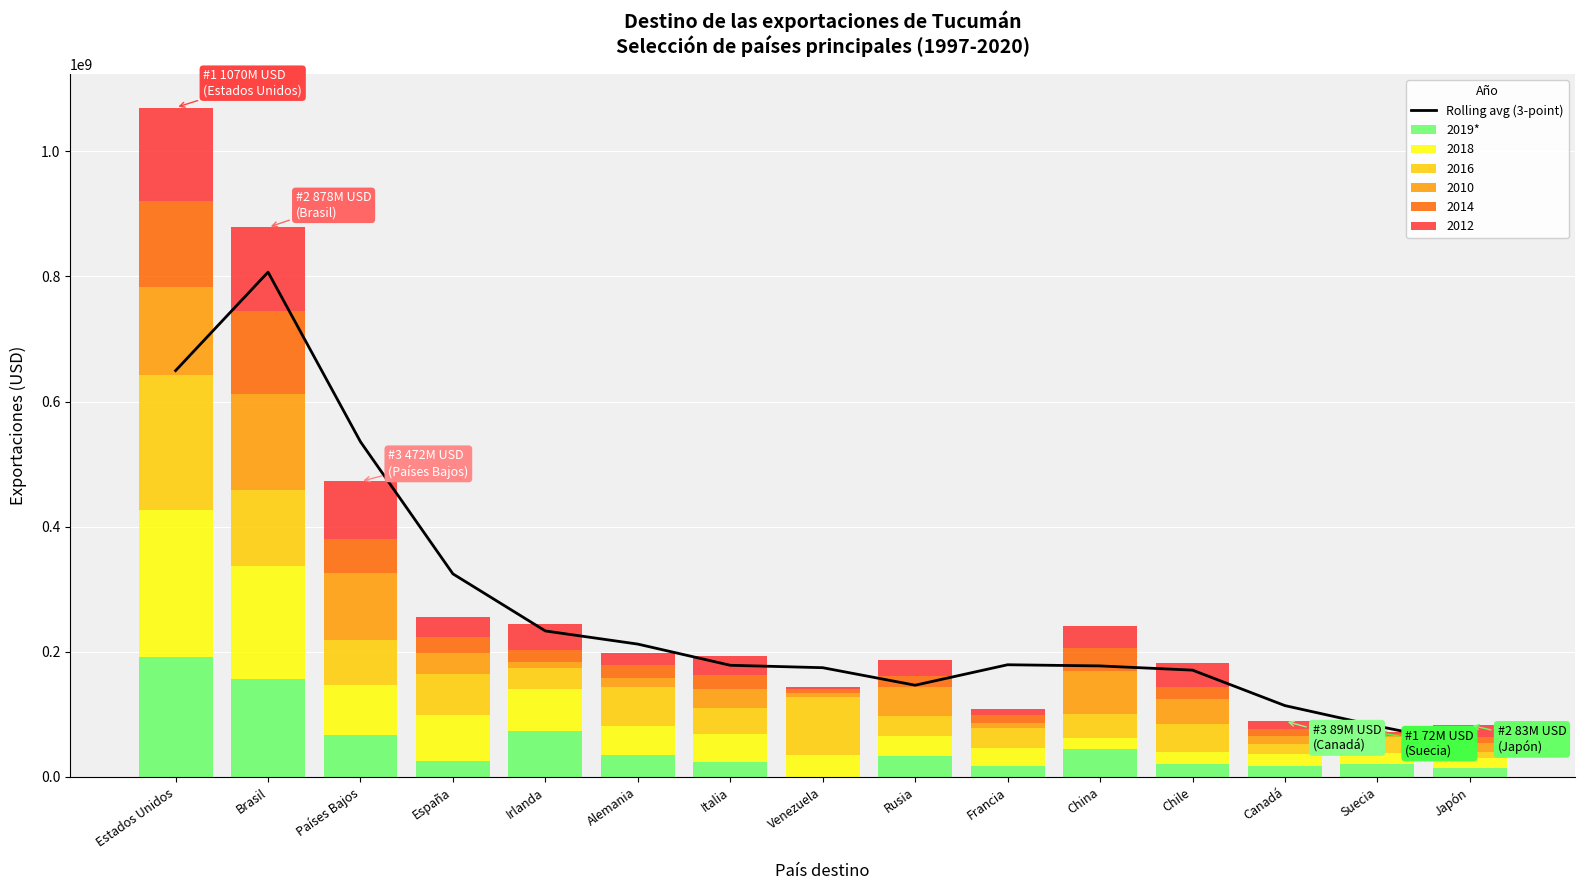

Which series changed the most between Irlanda and Chile?

Rolling avg (3-point)